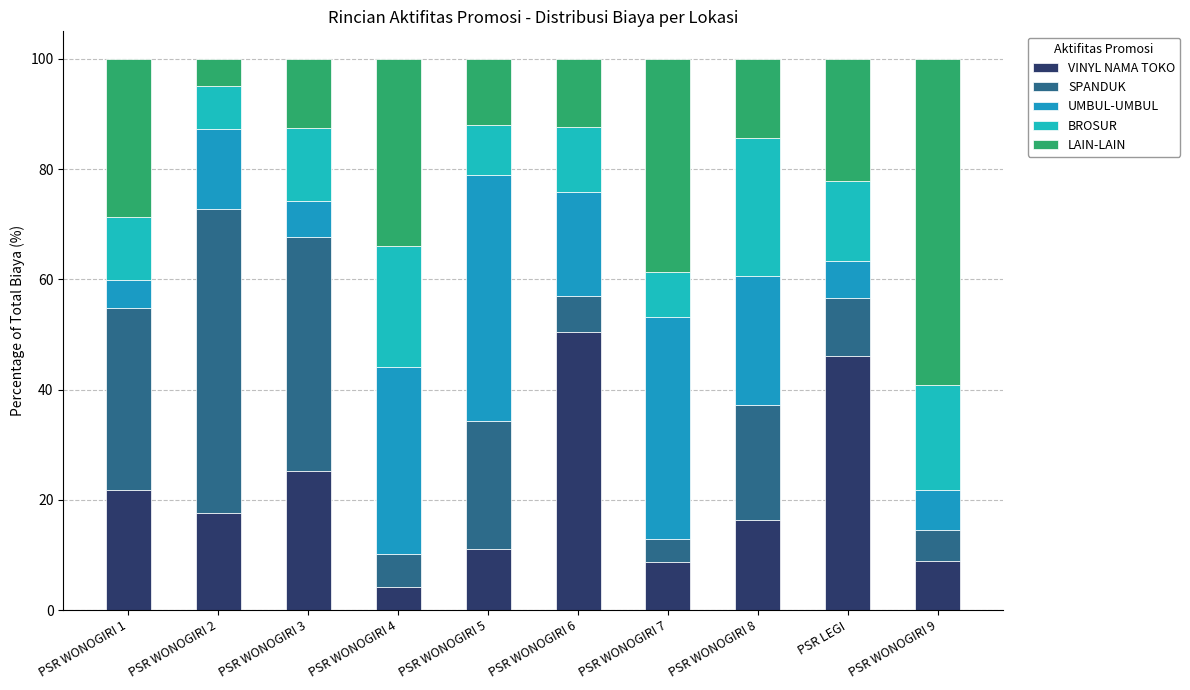

Rank the series by their maximum value, from lowest to highest.

BROSUR, UMBUL-UMBUL, VINYL NAMA TOKO, SPANDUK, LAIN-LAIN